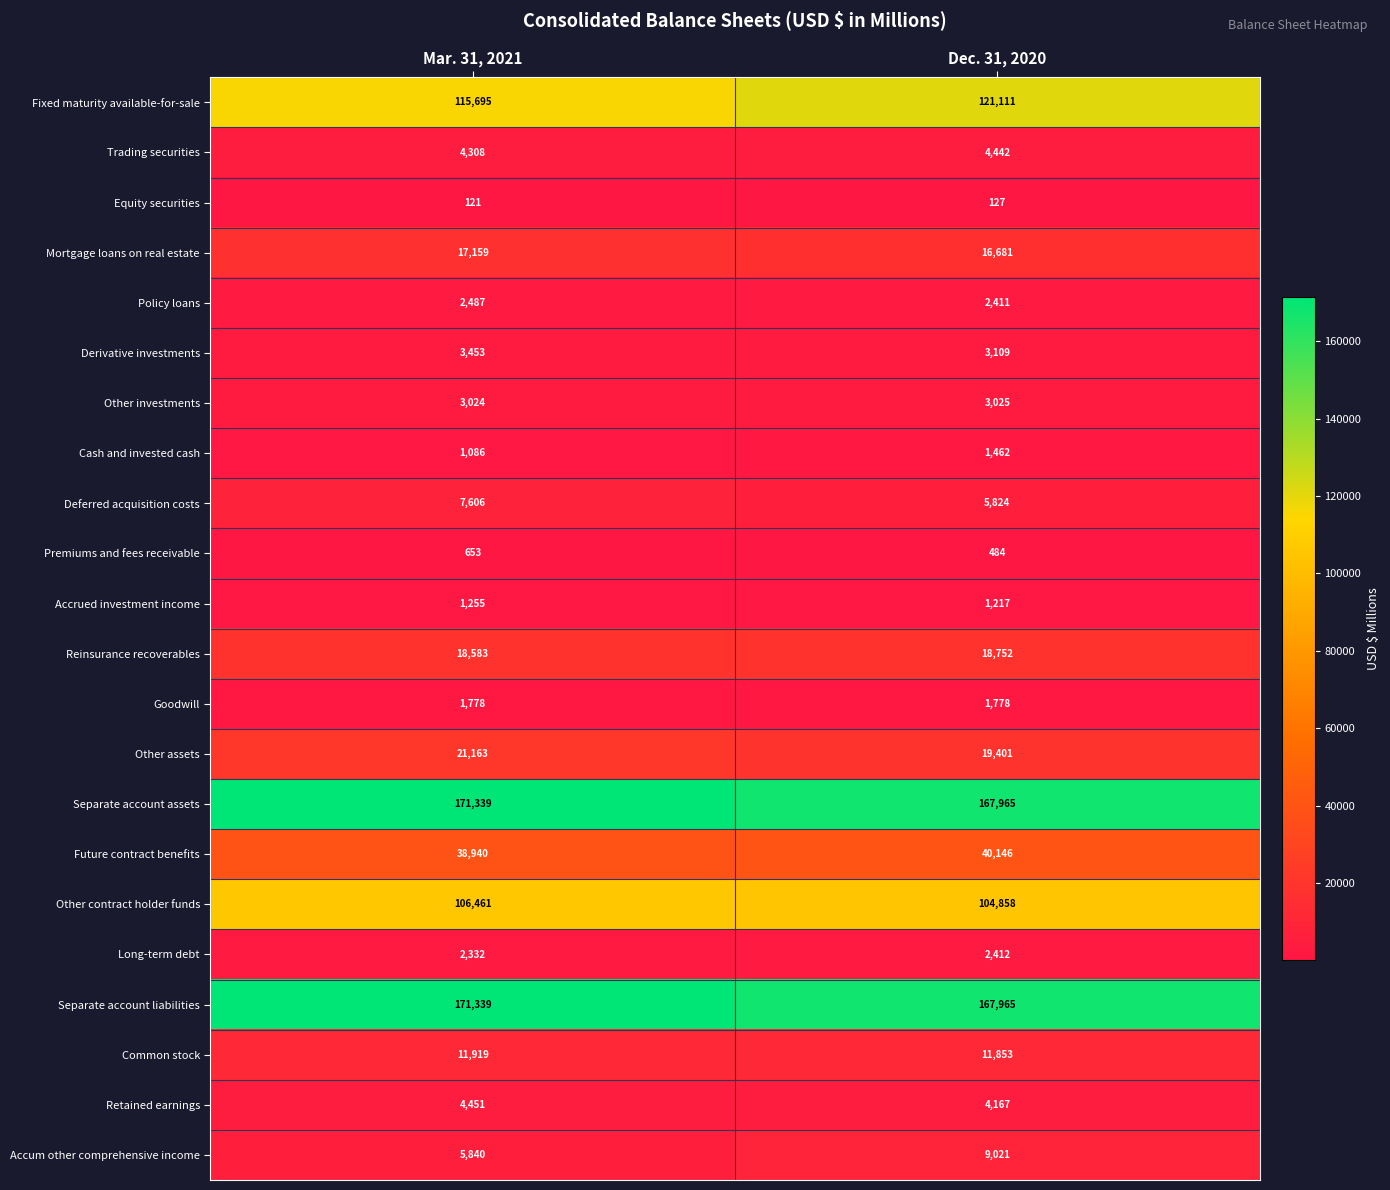

What is the difference between the maximum and minimum values in the Trading securities series?

134